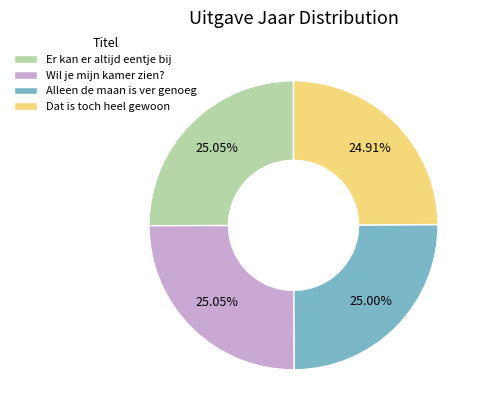

Does any single category account for the majority?

No